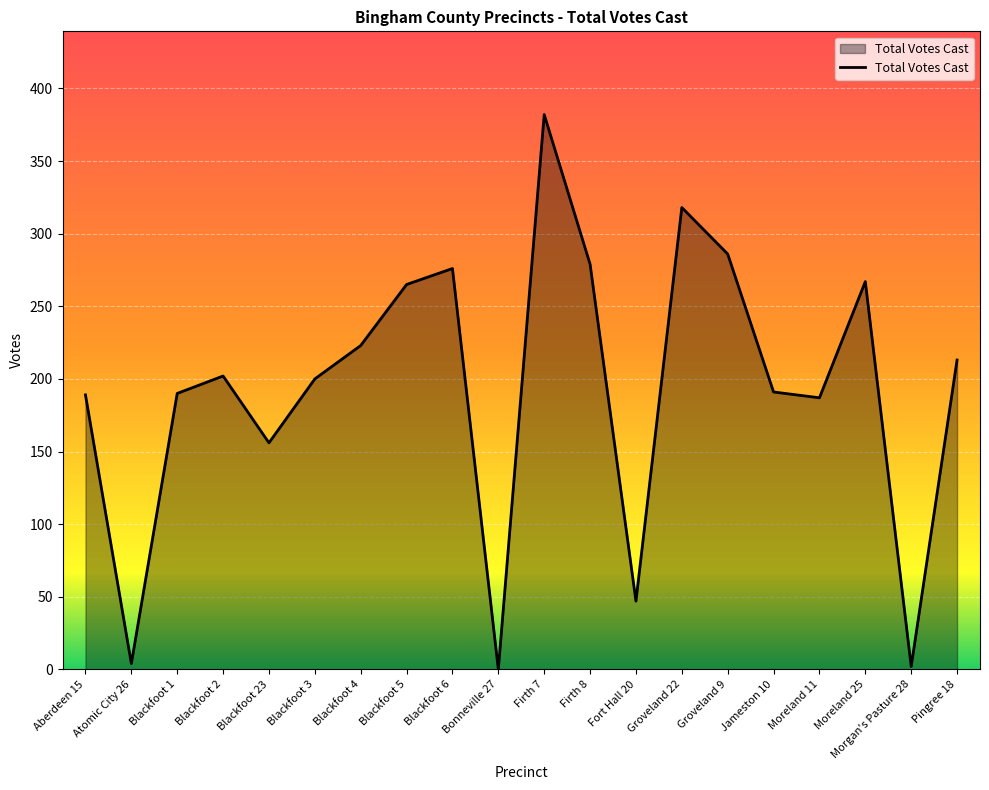

True or false: there are more than 2 points higher than both neighbors.

True